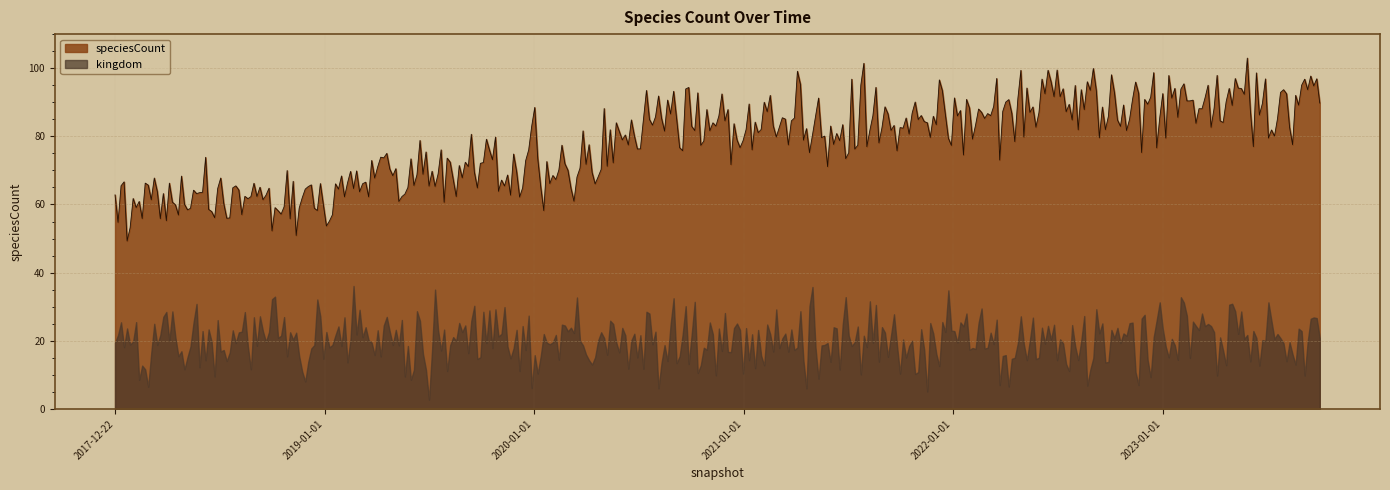

What is the lowest value of the kingdom series?

2.7